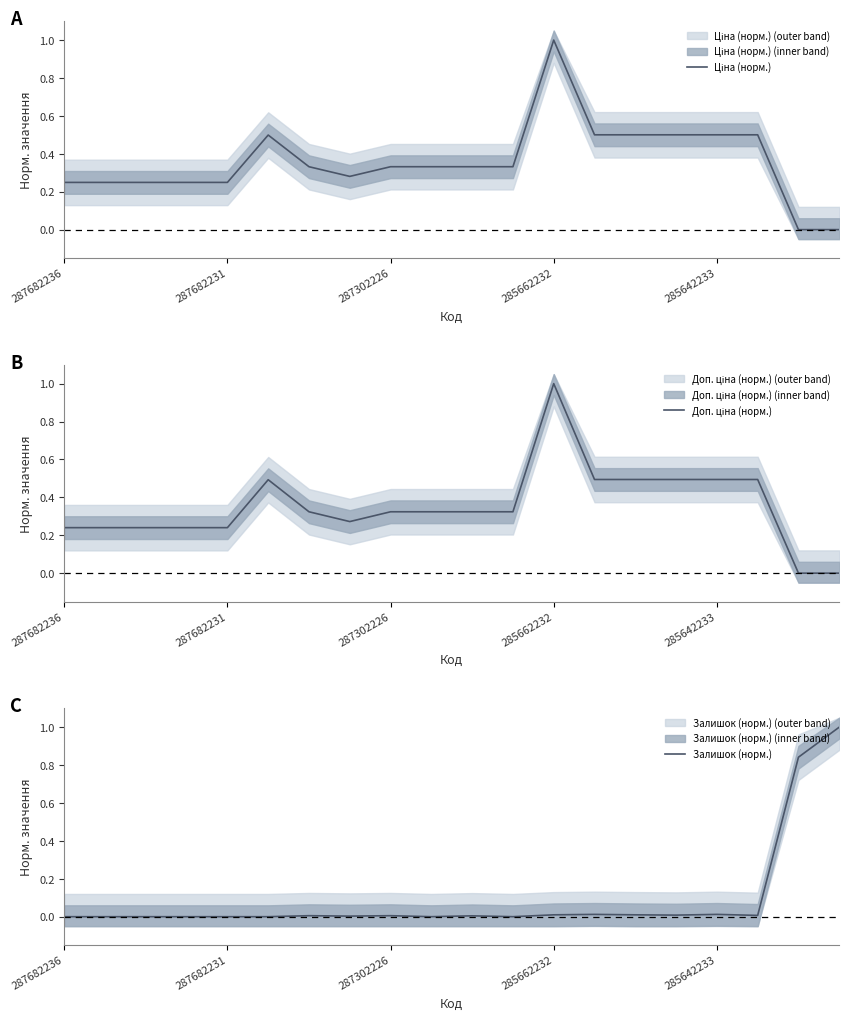

True or false: Залишок (норм.) has a value of 0.0 at 287302226.

True